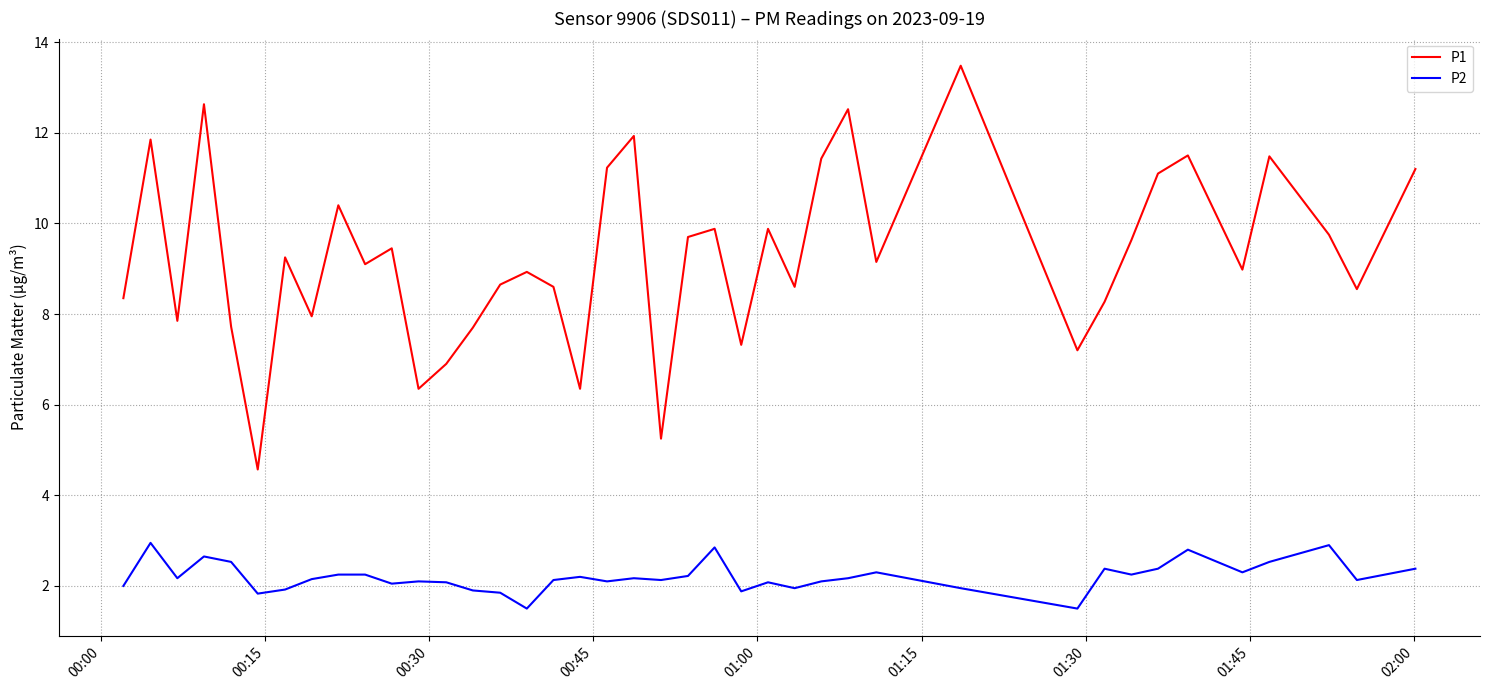

Does the chart display data point markers on the line(s)?

No